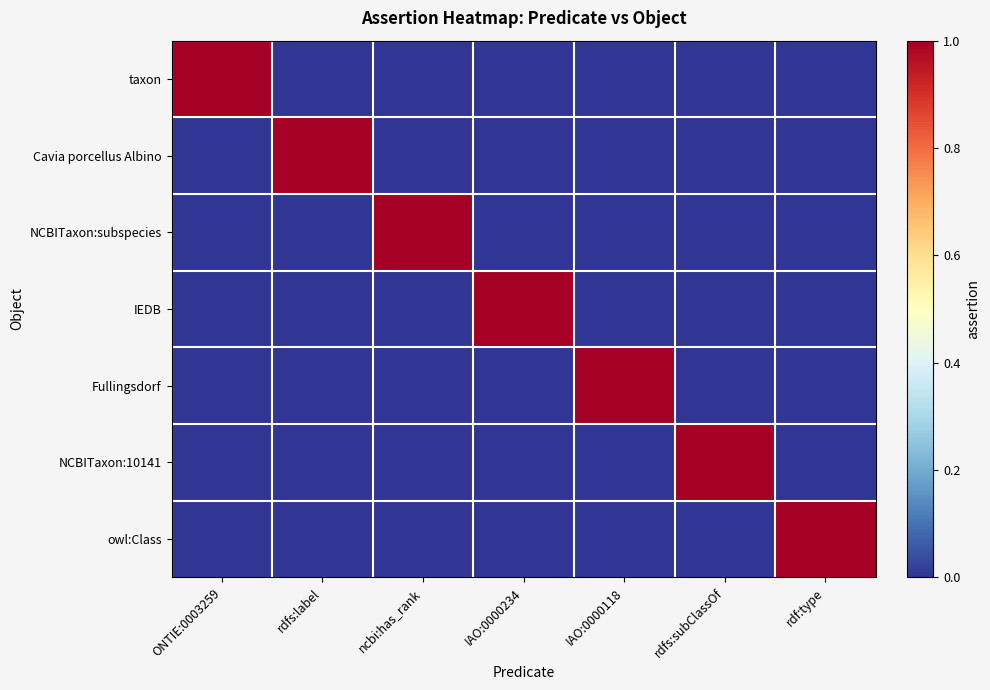

Which series has the largest range (max minus min)?

taxon